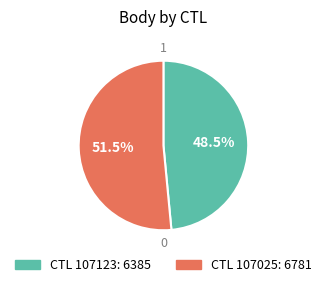

Count the number of slices in the pie.

2